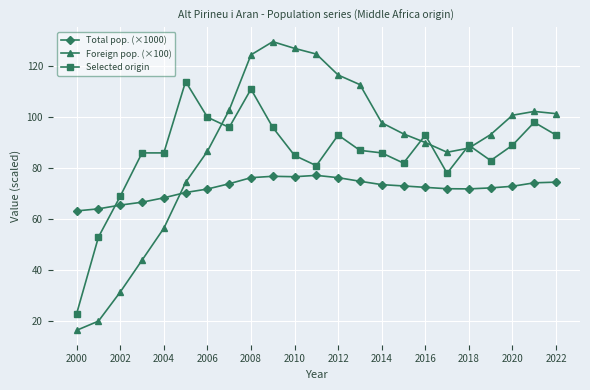

How many times do Total pop. (×1000) and Foreign pop. (×100) cross each other?

1